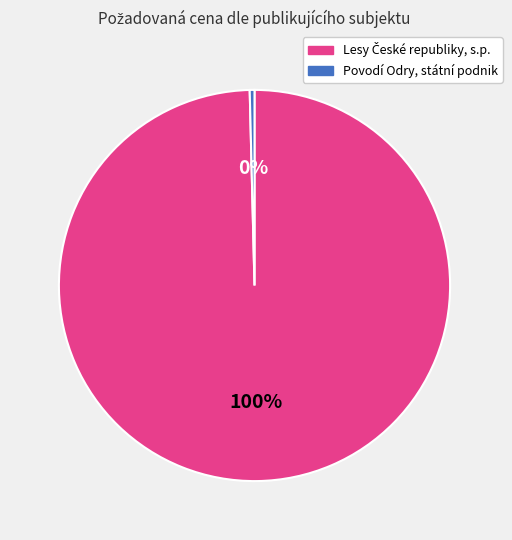

Which category has the smallest portion of the pie?

Povodí Odry, státní podnik